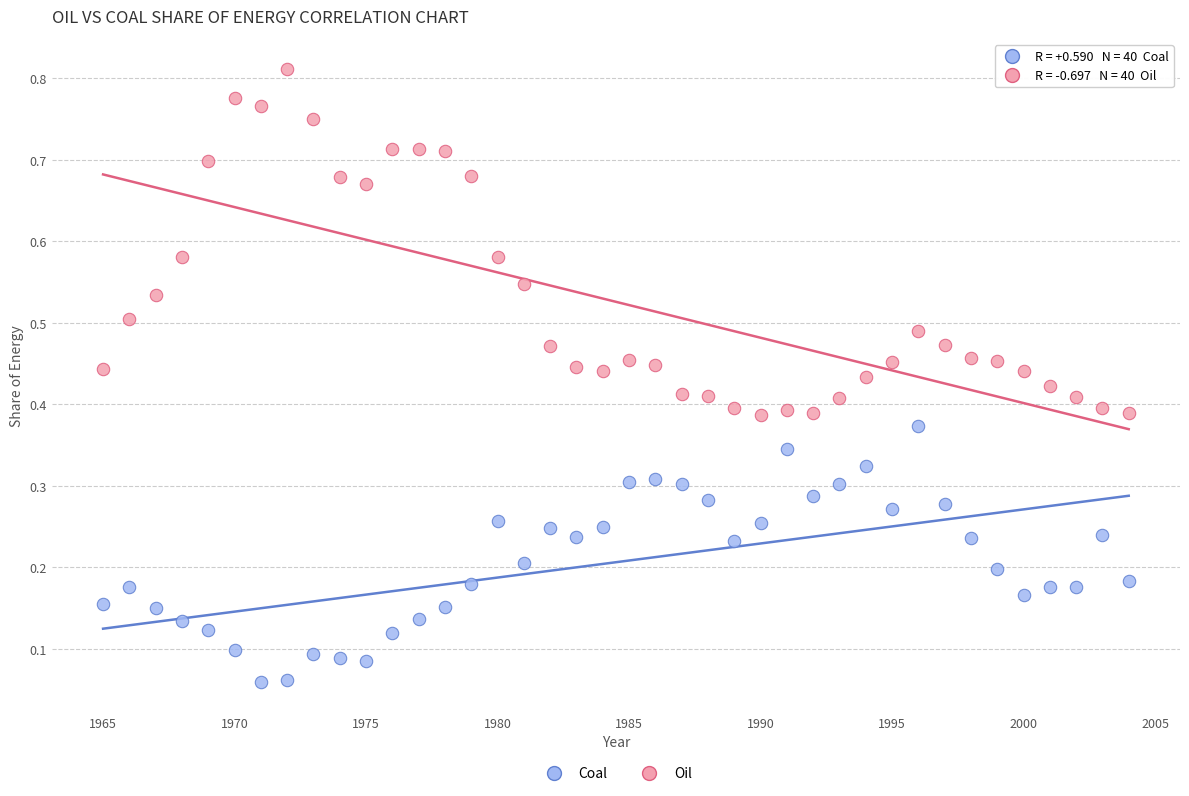

Which series has the largest Y range (max minus min)?

Oil